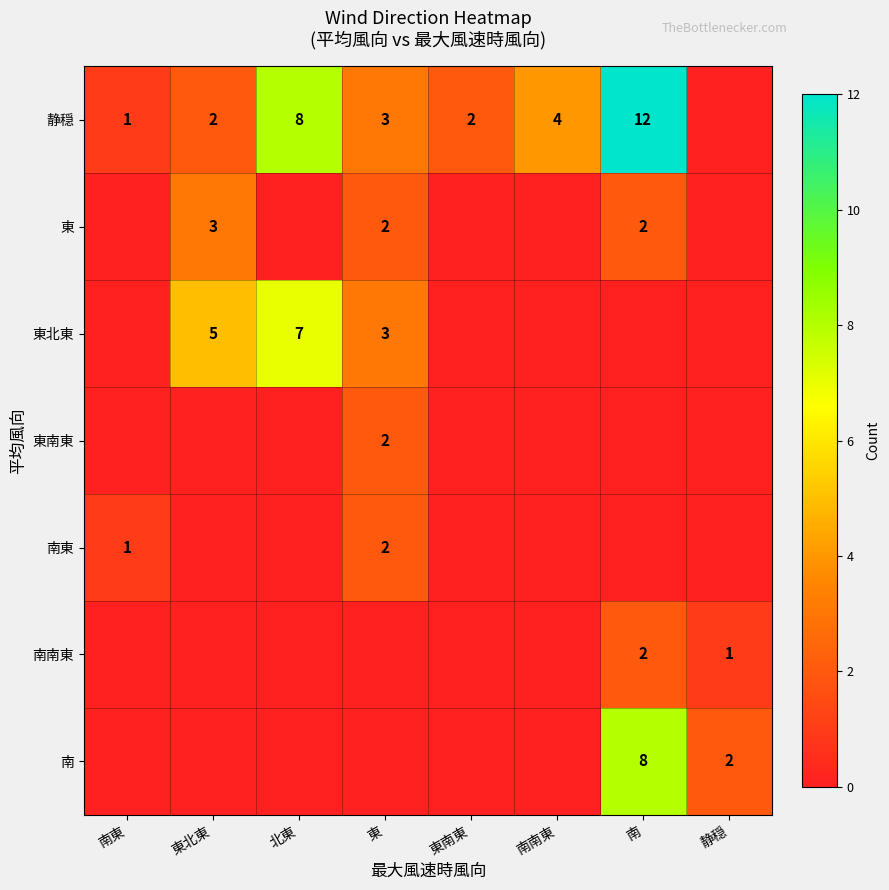

True or false: 東北東 has a value of 3 at 東.

True